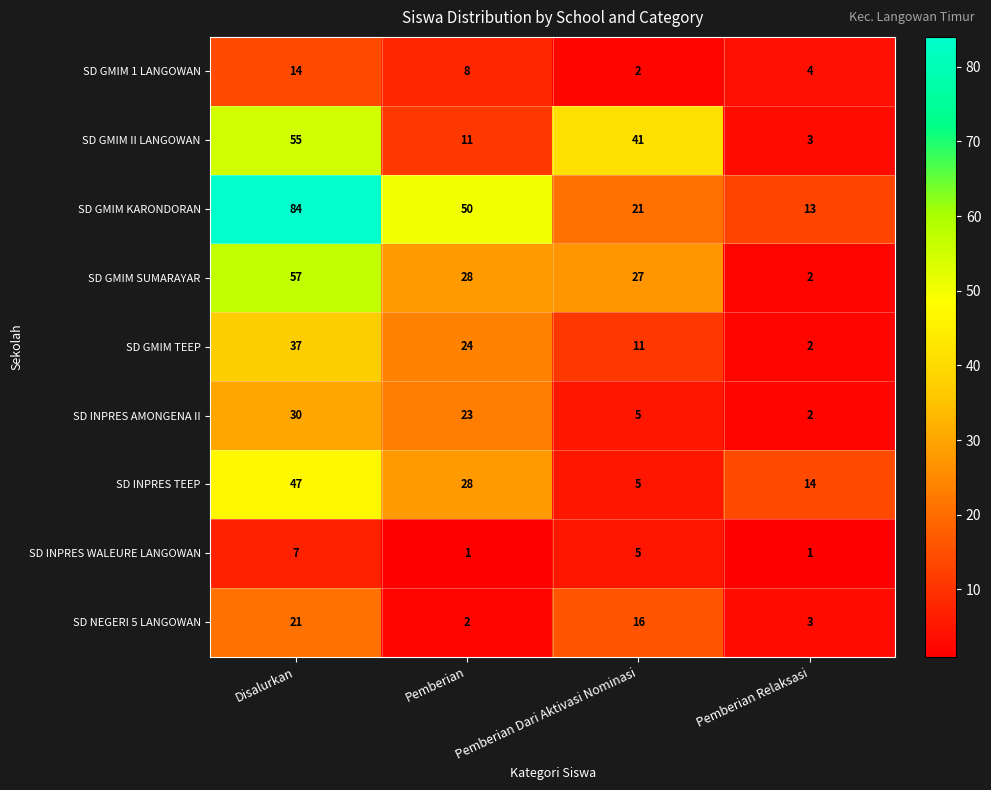

Which series has the largest total across all categories?

SD GMIM KARONDORAN